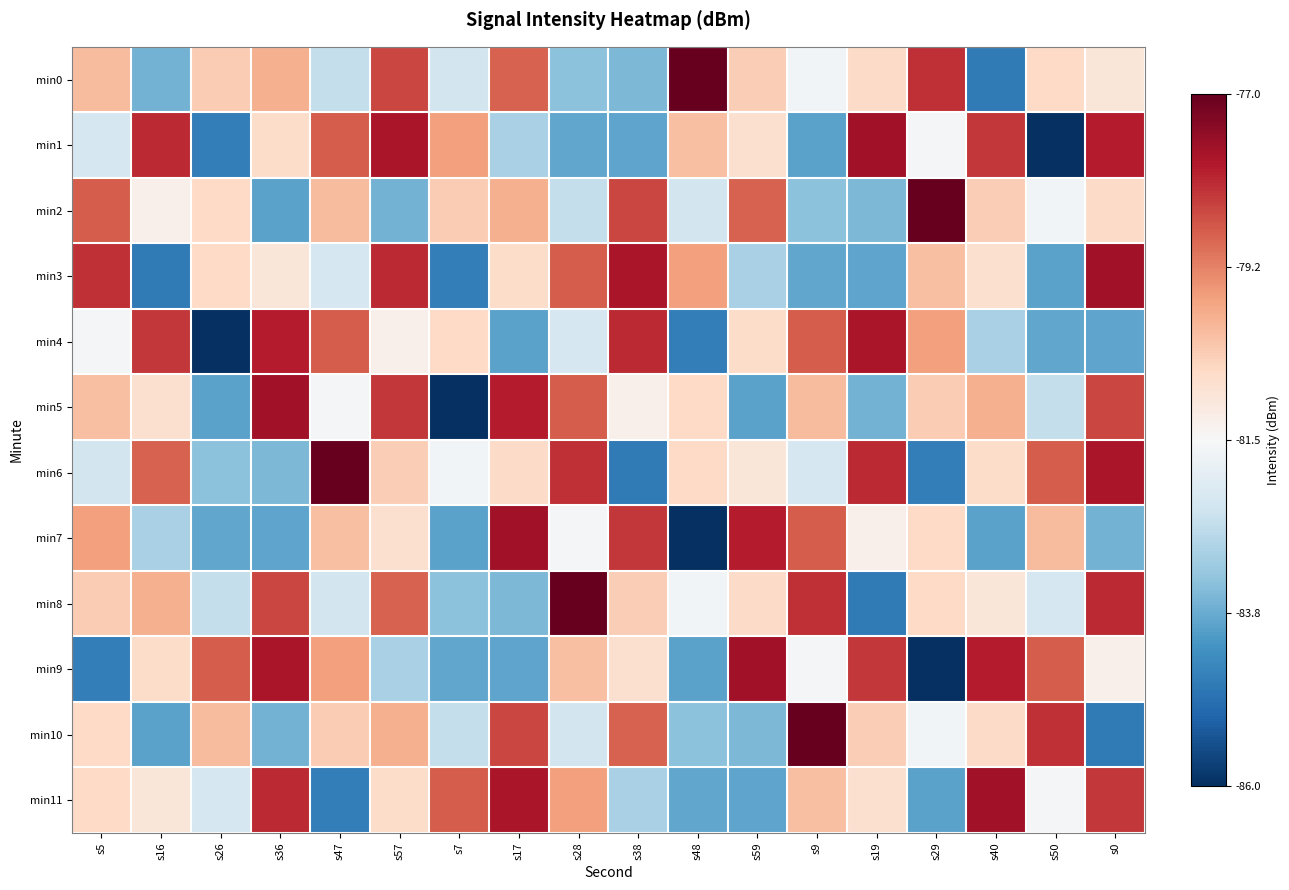

Reading left to right, list all the values displayed in this chart.

min0: s5=-80.1	s16=-83.6	s26=-80.3	s36=-79.9	s47=-82.6	s57=-78.5	s7=-82.3	s17=-78.8	s28=-83.3	s38=-83.5	s48=-77.0	s59=-80.4	s9=-81.6	s19=-80.7	s29=-78.2	s40=-84.7	s50=-80.6	s0=-81.0
min1: s5=-82.3	s16=-78.1	s26=-84.6	s36=-80.7	s47=-78.8	s57=-77.8	s7=-79.7	s17=-83.0	s28=-83.8	s38=-83.9	s48=-80.2	s59=-80.8	s9=-83.9	s19=-77.7	s29=-81.5	s40=-78.3	s50=-86.0	s0=-78.0
min2: s5=-78.8	s16=-81.3	s26=-80.6	s36=-83.9	s47=-80.1	s57=-83.6	s7=-80.3	s17=-79.9	s28=-82.6	s38=-78.5	s48=-82.3	s59=-78.8	s9=-83.3	s19=-83.5	s29=-77.0	s40=-80.4	s50=-81.6	s0=-80.7
min3: s5=-78.2	s16=-84.7	s26=-80.6	s36=-81.0	s47=-82.3	s57=-78.1	s7=-84.6	s17=-80.7	s28=-78.8	s38=-77.8	s48=-79.7	s59=-83.0	s9=-83.8	s19=-83.9	s29=-80.2	s40=-80.8	s50=-83.9	s0=-77.7
min4: s5=-81.5	s16=-78.3	s26=-86.0	s36=-78.0	s47=-78.8	s57=-81.3	s7=-80.6	s17=-83.9	s28=-82.3	s38=-78.1	s48=-84.6	s59=-80.7	s9=-78.8	s19=-77.8	s29=-79.7	s40=-83.0	s50=-83.8	s0=-83.9
min5: s5=-80.2	s16=-80.8	s26=-83.9	s36=-77.7	s47=-81.5	s57=-78.3	s7=-86.0	s17=-78.0	s28=-78.8	s38=-81.3	s48=-80.6	s59=-83.9	s9=-80.1	s19=-83.6	s29=-80.3	s40=-79.9	s50=-82.6	s0=-78.5
min6: s5=-82.3	s16=-78.8	s26=-83.3	s36=-83.5	s47=-77.0	s57=-80.4	s7=-81.6	s17=-80.7	s28=-78.2	s38=-84.7	s48=-80.6	s59=-81.0	s9=-82.3	s19=-78.1	s29=-84.6	s40=-80.7	s50=-78.8	s0=-77.8
min7: s5=-79.7	s16=-83.0	s26=-83.8	s36=-83.9	s47=-80.2	s57=-80.8	s7=-83.9	s17=-77.7	s28=-81.5	s38=-78.3	s48=-86.0	s59=-78.0	s9=-78.8	s19=-81.3	s29=-80.6	s40=-83.9	s50=-80.1	s0=-83.6
min8: s5=-80.3	s16=-79.9	s26=-82.6	s36=-78.5	s47=-82.3	s57=-78.8	s7=-83.3	s17=-83.5	s28=-77.0	s38=-80.4	s48=-81.6	s59=-80.7	s9=-78.2	s19=-84.7	s29=-80.6	s40=-81.0	s50=-82.3	s0=-78.1
min9: s5=-84.6	s16=-80.7	s26=-78.8	s36=-77.8	s47=-79.7	s57=-83.0	s7=-83.8	s17=-83.9	s28=-80.2	s38=-80.8	s48=-83.9	s59=-77.7	s9=-81.5	s19=-78.3	s29=-86.0	s40=-78.0	s50=-78.8	s0=-81.3
min10: s5=-80.6	s16=-83.9	s26=-80.1	s36=-83.6	s47=-80.3	s57=-79.9	s7=-82.6	s17=-78.5	s28=-82.3	s38=-78.8	s48=-83.3	s59=-83.5	s9=-77.0	s19=-80.4	s29=-81.6	s40=-80.7	s50=-78.2	s0=-84.7
min11: s5=-80.6	s16=-81.0	s26=-82.3	s36=-78.1	s47=-84.6	s57=-80.7	s7=-78.8	s17=-77.8	s28=-79.7	s38=-83.0	s48=-83.8	s59=-83.9	s9=-80.2	s19=-80.8	s29=-83.9	s40=-77.7	s50=-81.5	s0=-78.3